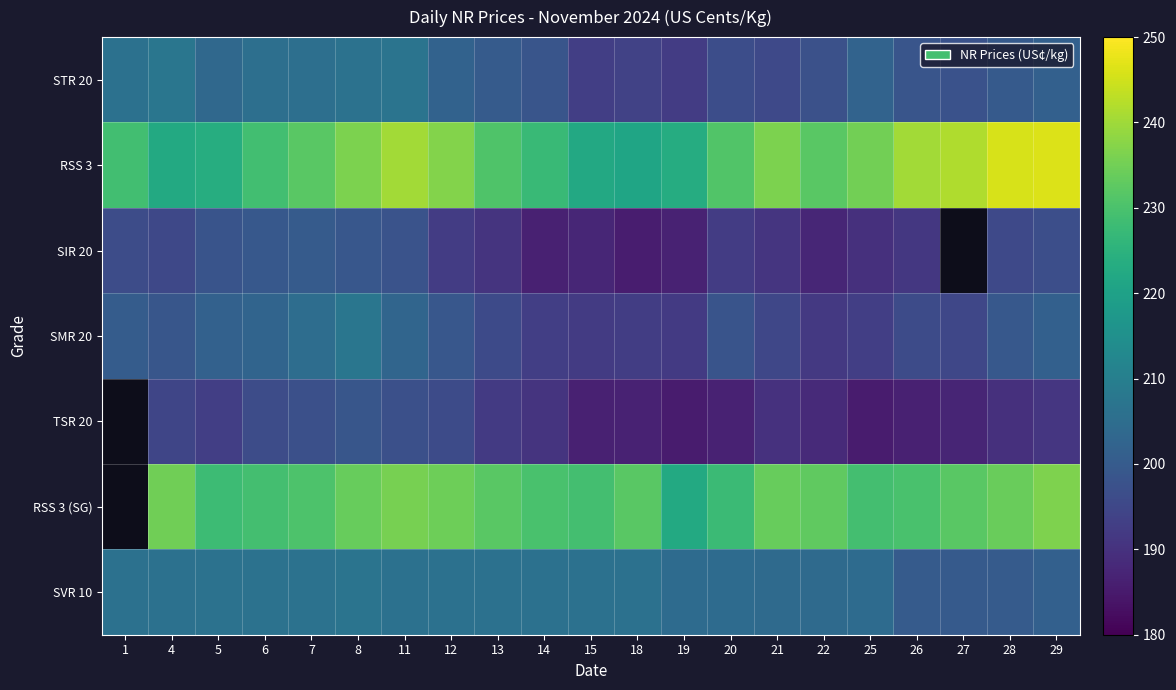

At how many categories does at least one series exceed 196?

21